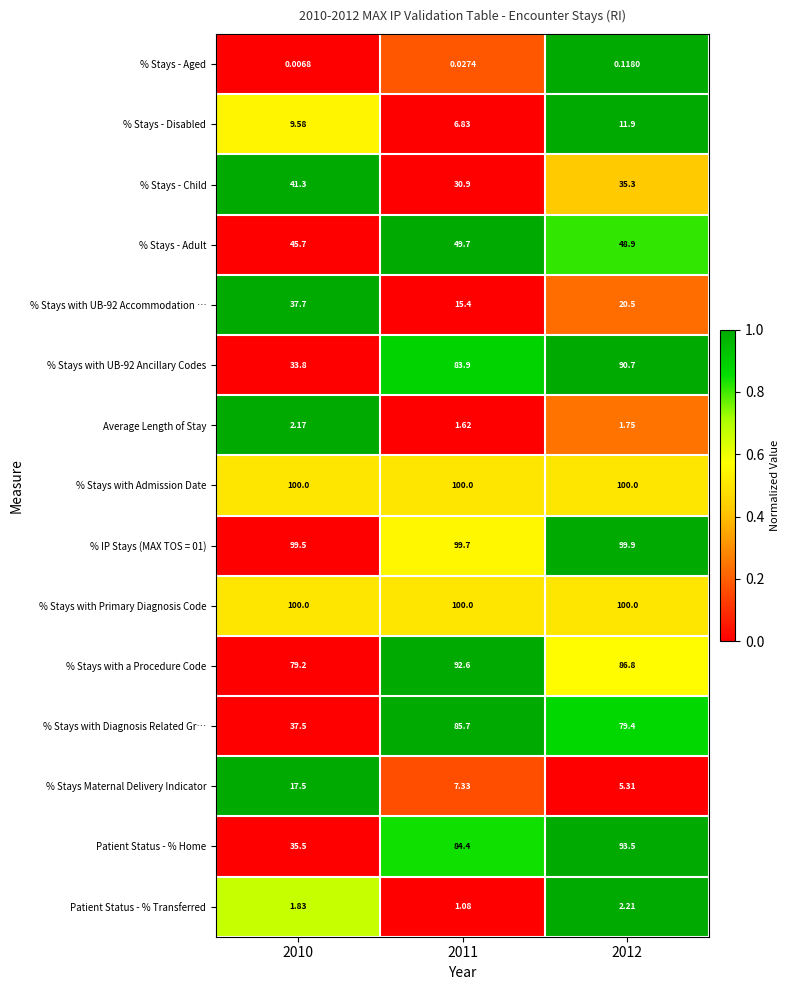

Is the value of Patient Status - % Home at 2011 greater than the value of % Stays with UB-92 Ancillary Codes at 2011?

Yes